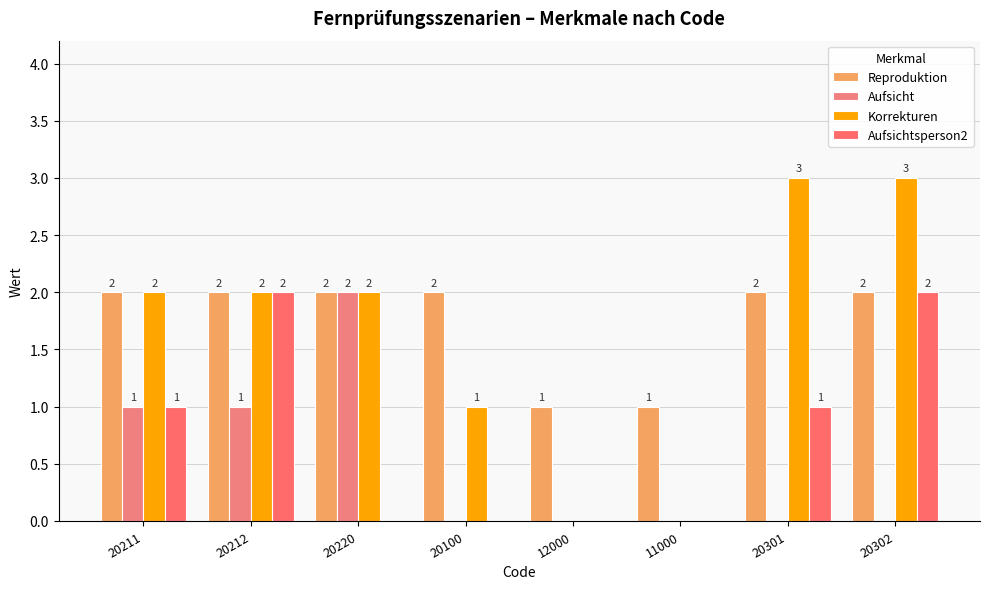

What are all the series names shown in the legend?

Reproduktion, Aufsicht, Korrekturen, Aufsichtsperson2